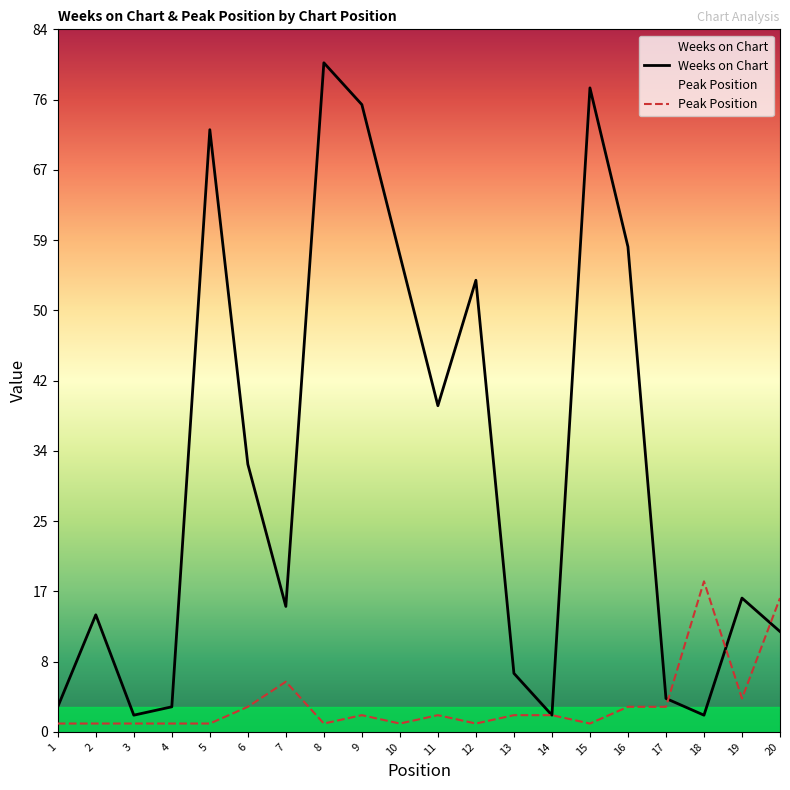

What is the value of the Peak Position point at the 19th from the left?

4